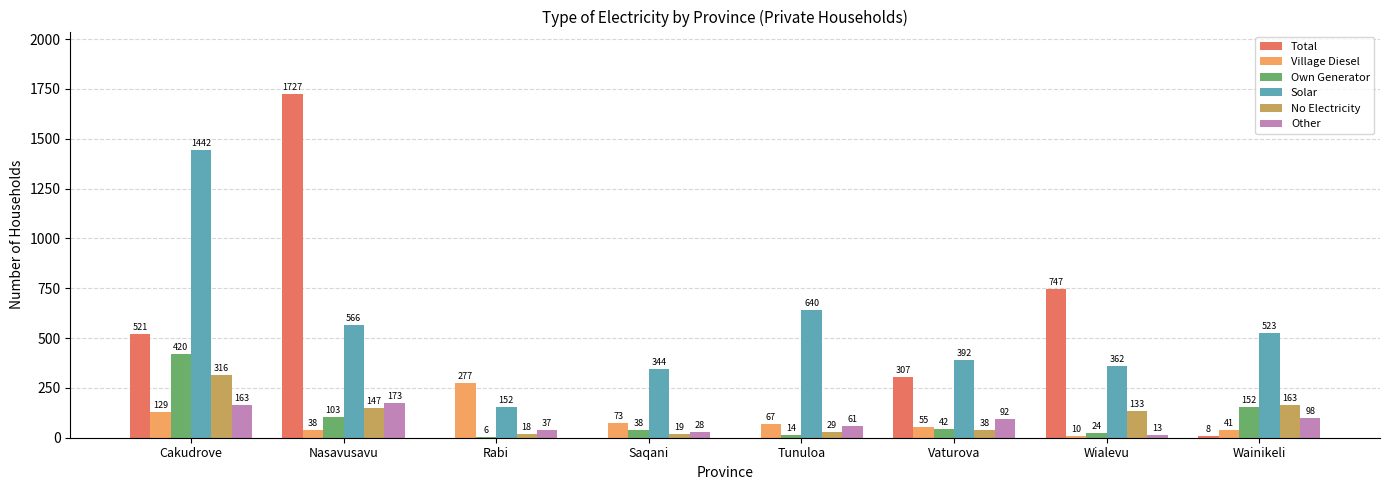

What are all the series names shown in the legend?

Total, Village Diesel, Own Generator, Solar, No Electricity, Other